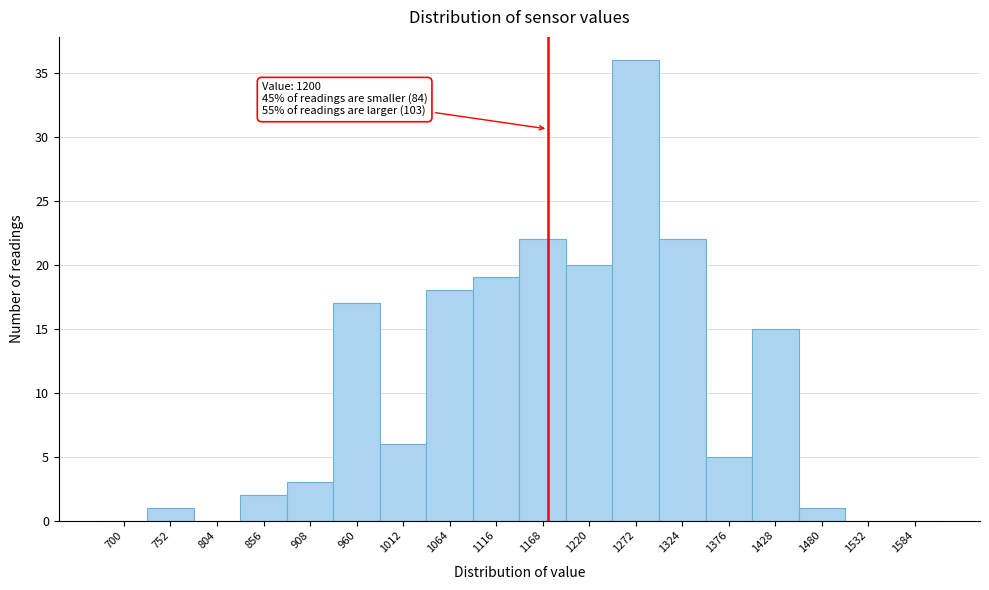

Reading left to right, transcribe all the data shown in this chart.

700=0	752=1	804=0	856=2	908=3	960=17	1012=6	1064=18	1116=19	1168=22	1220=20	1272=36	1324=22	1376=5	1428=15	1480=1	1532=0	1584=0